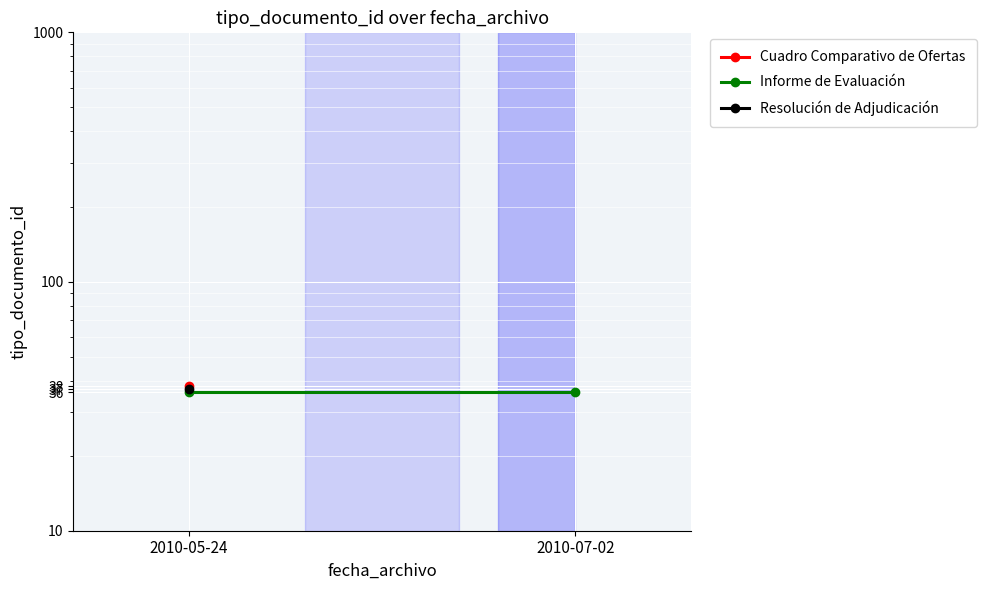

What is the maximum value for Resolución de Adjudicación?

37.0